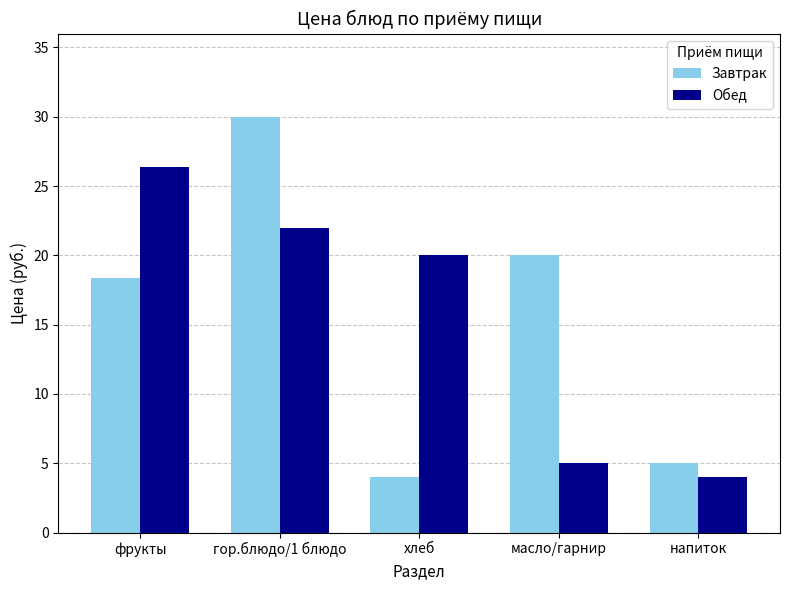

At how many categories does at least one series exceed 17?

4